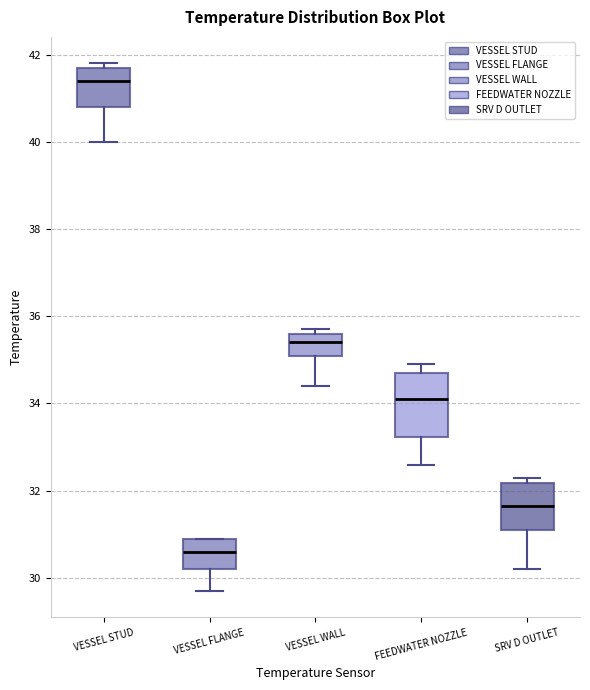

Reading left to right, read every box against the y-axis: the position of its median line, the range the box covers, and the ends of its whiskers. The values are not printed on the chart, so give them approximately, as read against the axis.

VESSEL STUD: median 41.4, box 40.8 to 41.8, whiskers 40.0 to 41.8 (just above the box's upper edge)
VESSEL FLANGE: median 30.6, box 30.2 to 31.0, whiskers 29.8 to 31.0
VESSEL WALL: median 35.4, box 35.2 to 35.6, whiskers 34.4 to 35.8
FEEDWATER NOZZLE: median 34.2, box 33.2 to 34.8, whiskers 32.6 to 35.0
SRV D OUTLET: median 31.6, box 31.2 to 32.2, whiskers 30.2 to 32.4